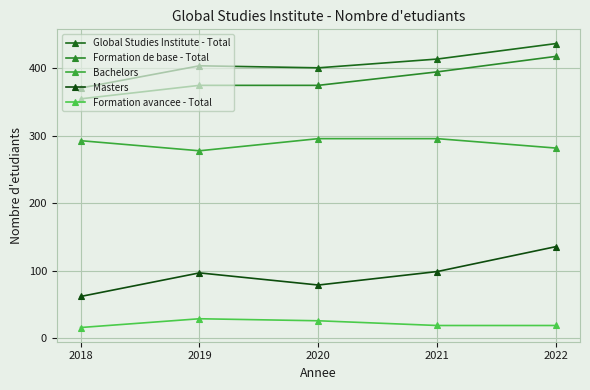

True or false: Bachelors has a value of 484 at 2019.

False